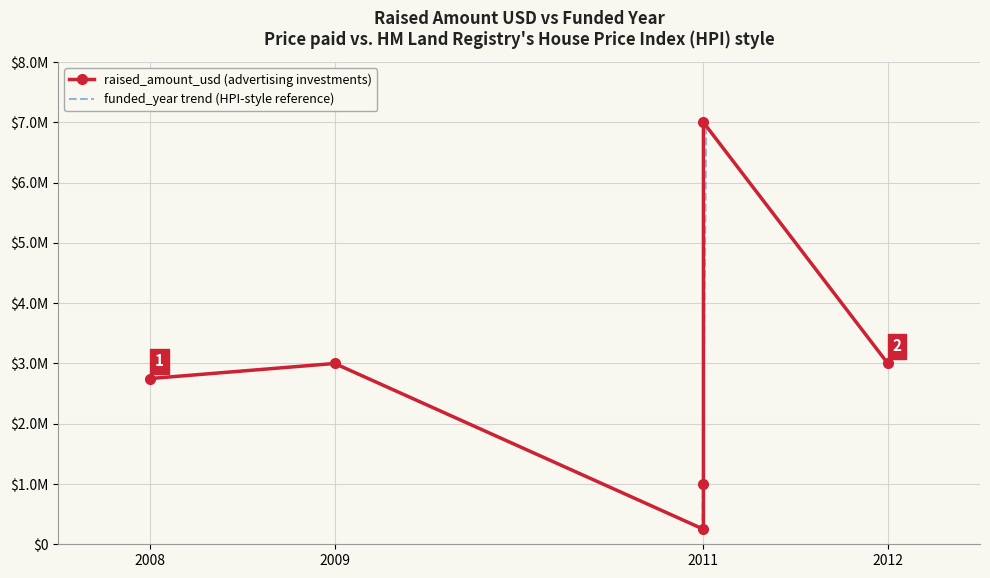

True or false: raised_amount_usd and funded_year cross at least once.

False